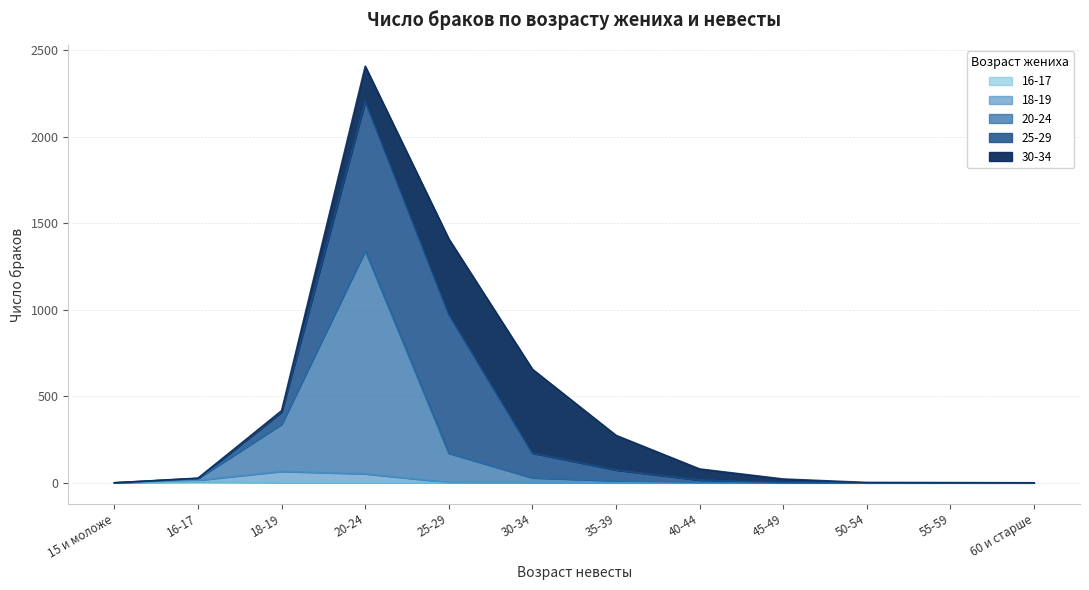

The value of 16-17 at 30-34 is 0. True or false?

True